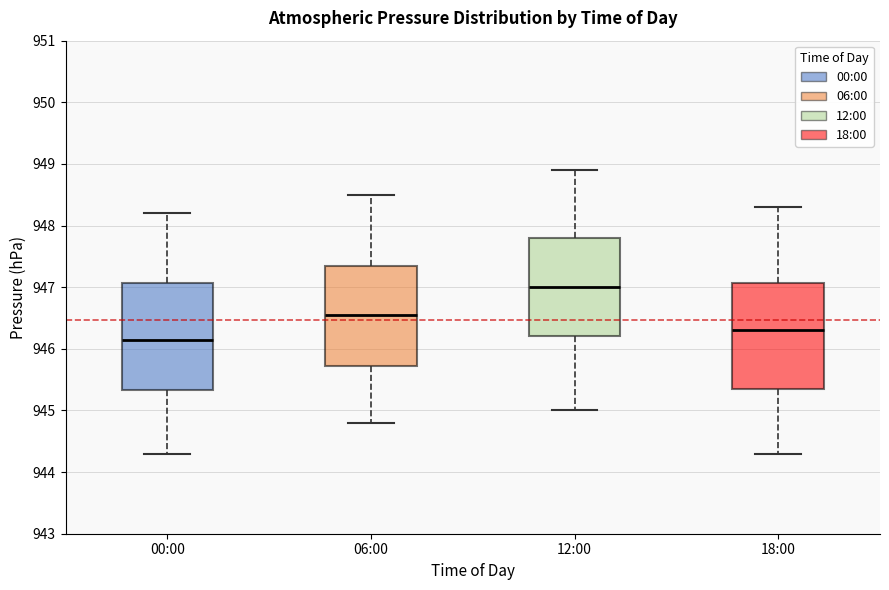

Reading left to right, read every box against the y-axis: the position of its median line, the range the box covers, and the ends of its whiskers. The values are not printed on the chart, so give them approximately, as read against the axis.

00:00: median 946.2, box 945.3 to 947.1, whiskers 944.3 to 948.2
06:00: median 946.6, box 945.7 to 947.4, whiskers 944.8 to 948.5
12:00: median 947.0, box 946.2 to 947.8, whiskers 945.0 to 948.9
18:00: median 946.3, box 945.4 to 947.1, whiskers 944.3 to 948.3